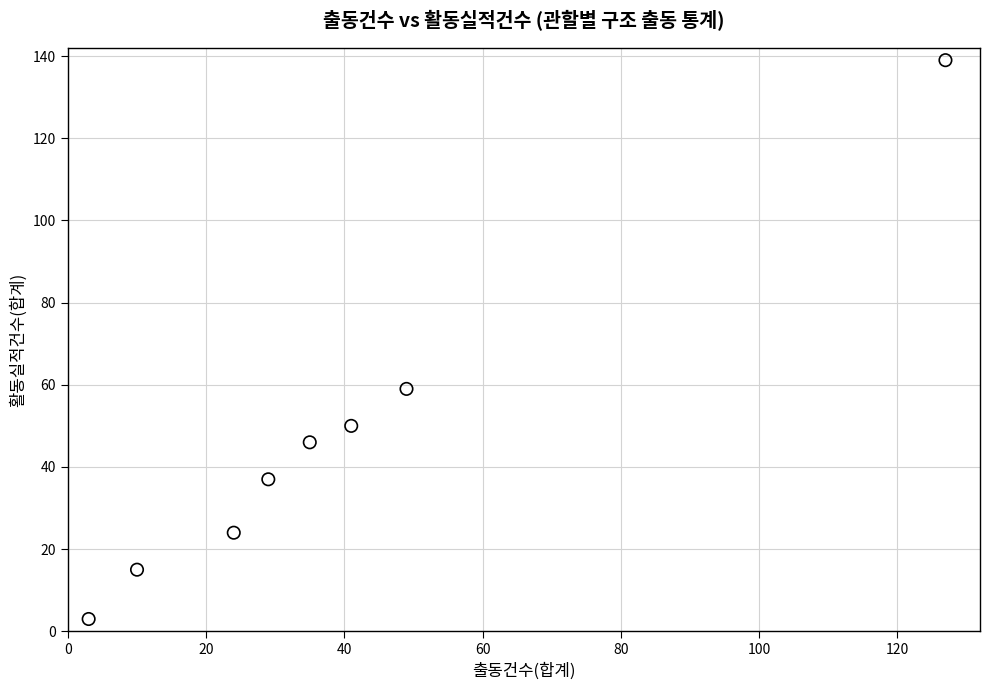

What Y value in the scatter plot is closest to 71?

59